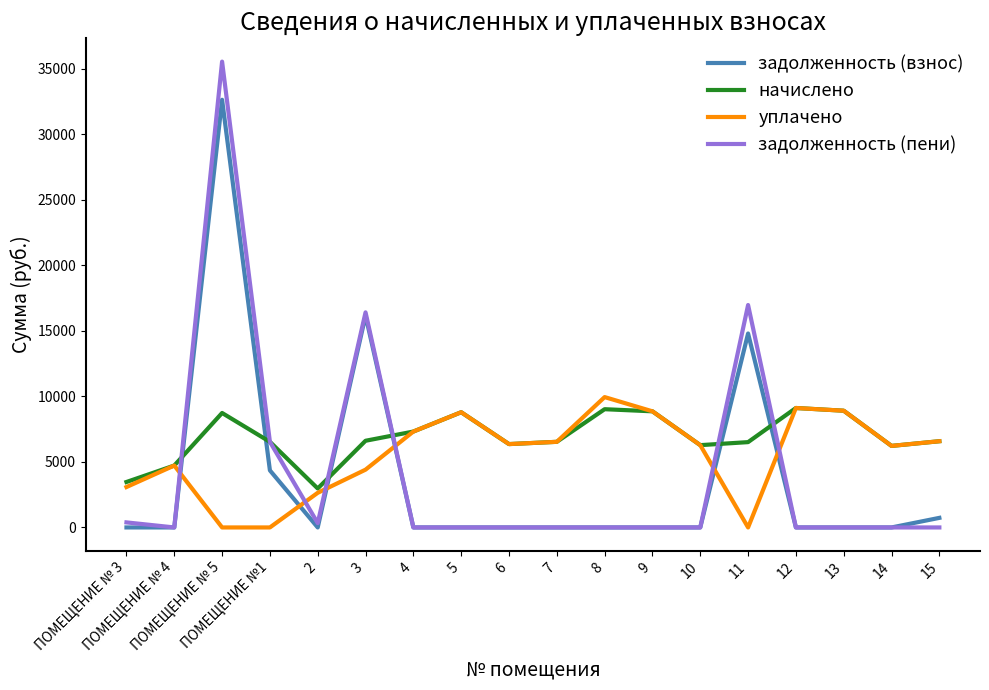

Which series has the largest range (max minus min)?

задолженность (пени)